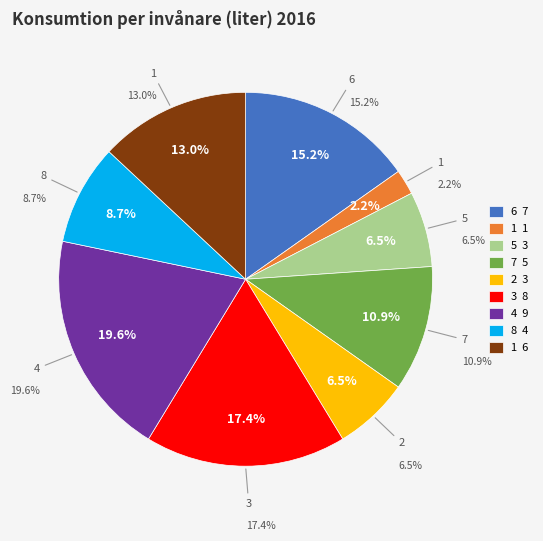

Between 6 and 1, which is larger?

6